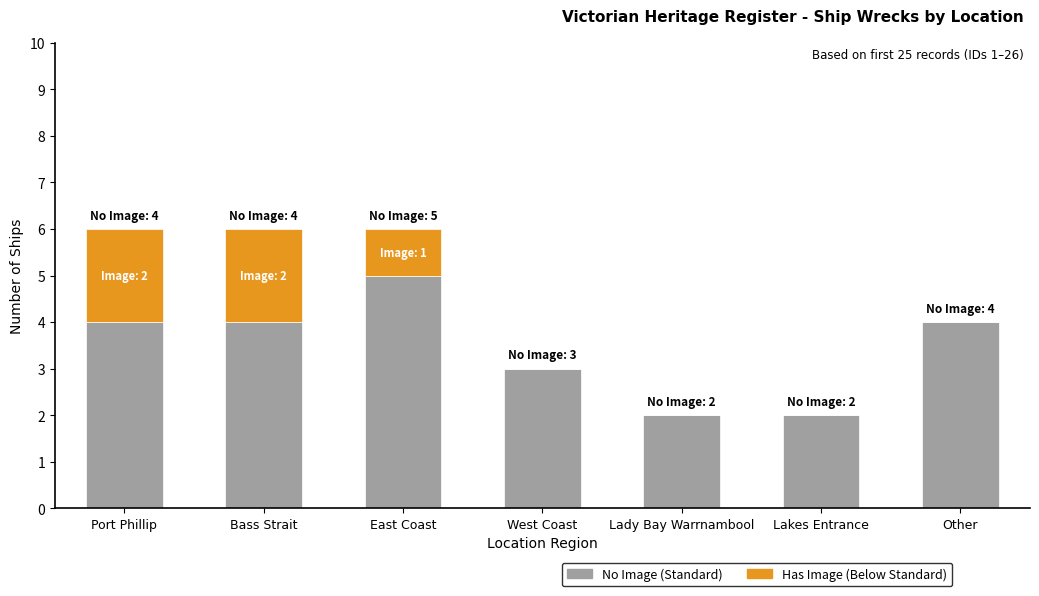

What is the sum of all No Image (Standard) values?

24